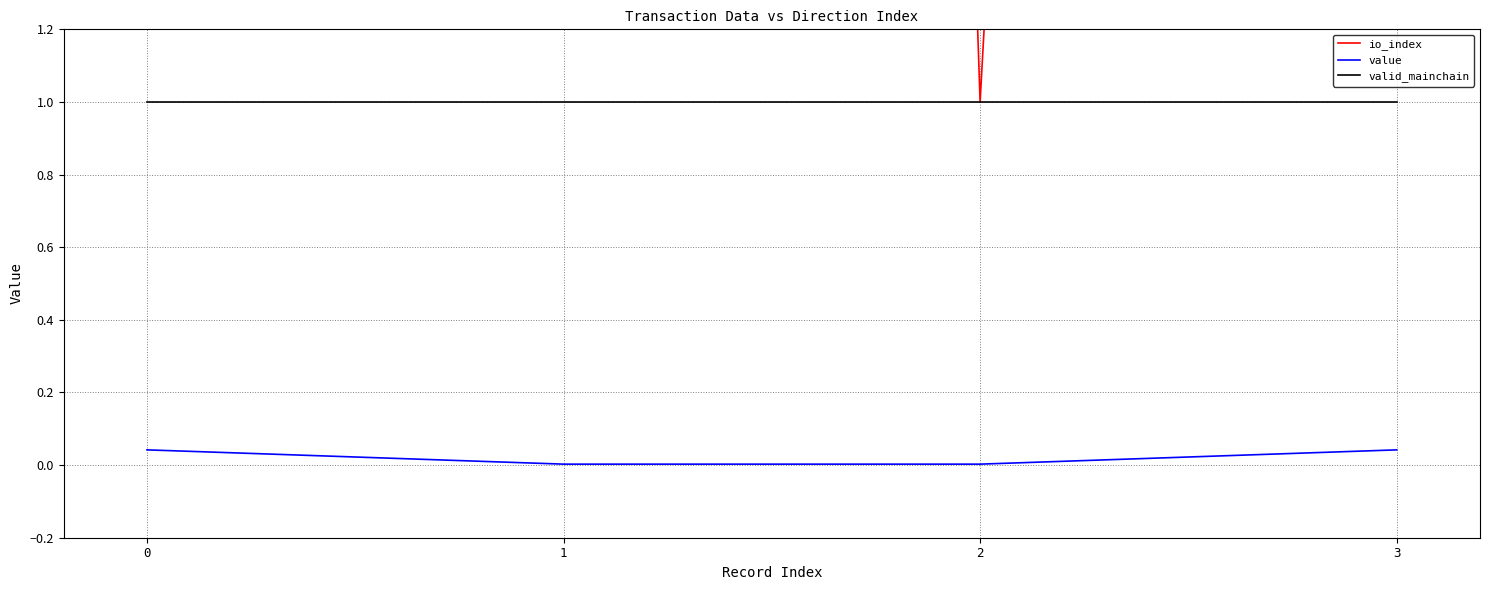

Is it true that io_index equals 86.0 at 0?

True